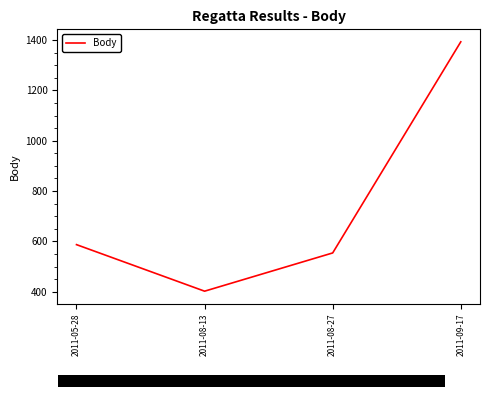

The value at 2011-09-17 is 1393. True or false?

True